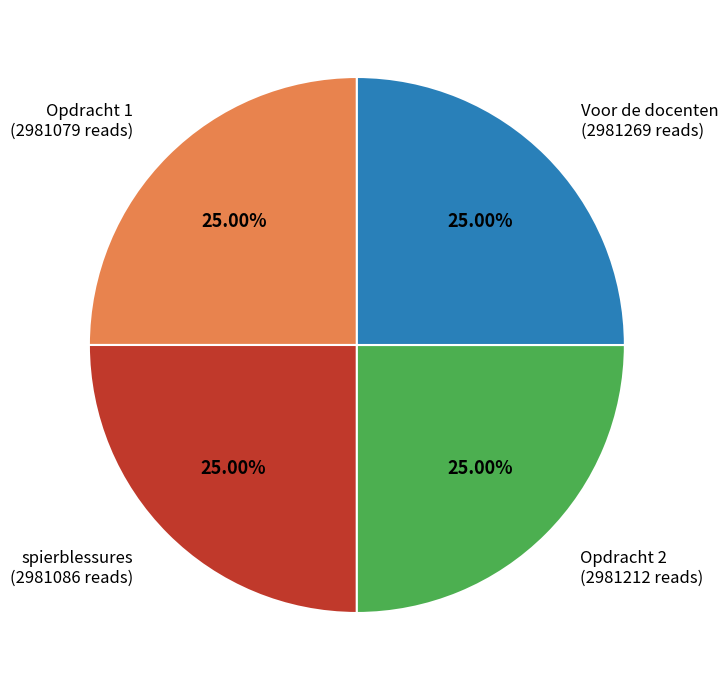

Approximately how many times larger is the value at Opdracht 1 (2981079 reads) compared to spierblessures (2981086 reads)?

1.0